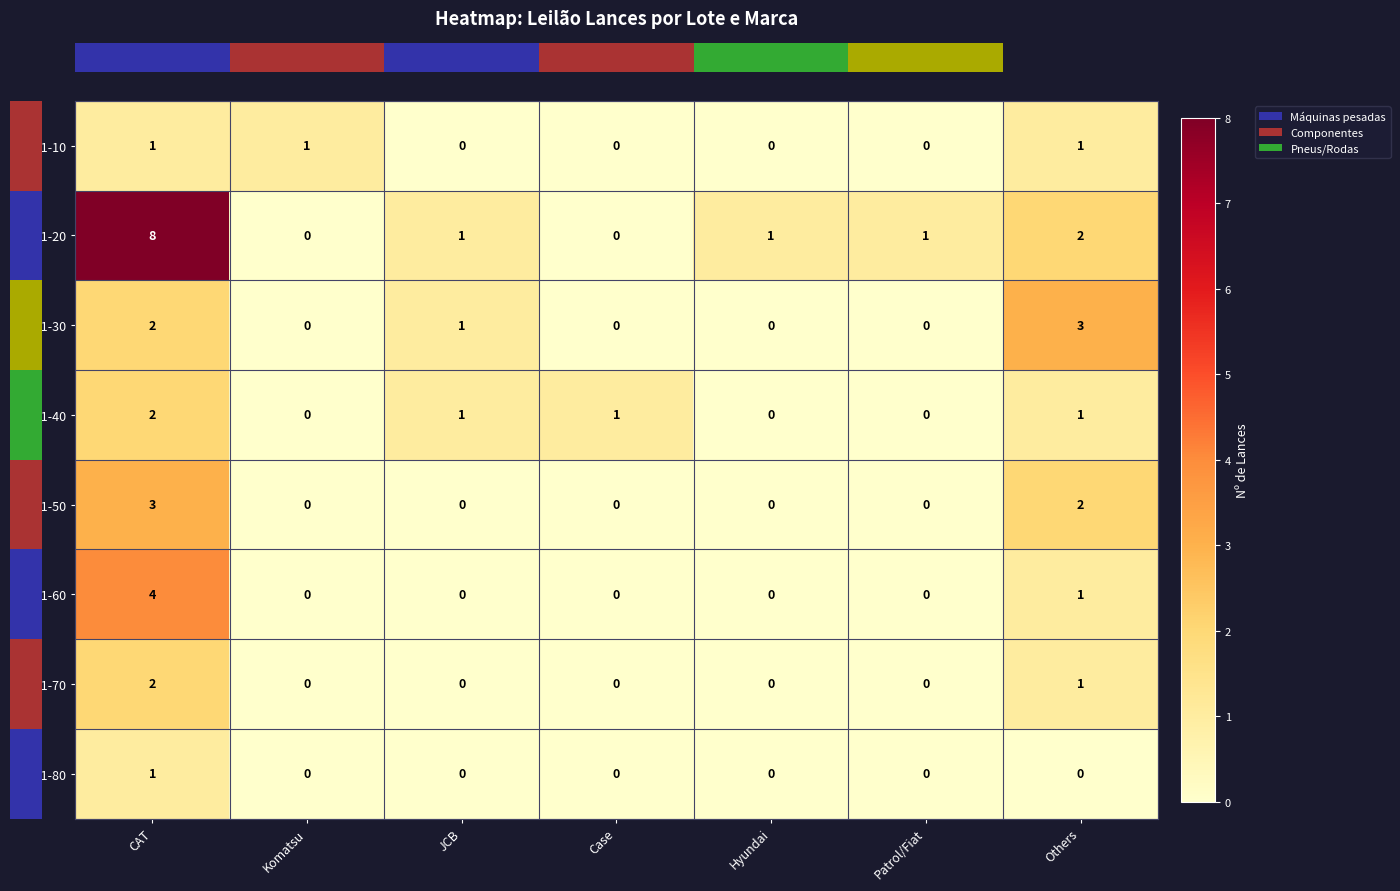

Which series has the largest range (max minus min)?

Lot 11-20